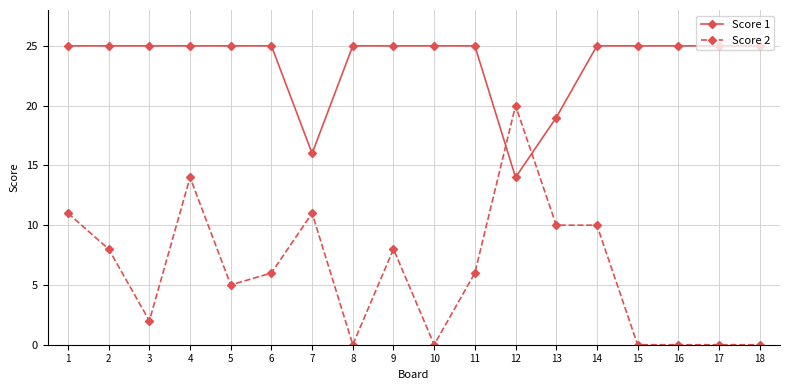

Rank the series by their average value, from highest to lowest.

Score 1, Score 2